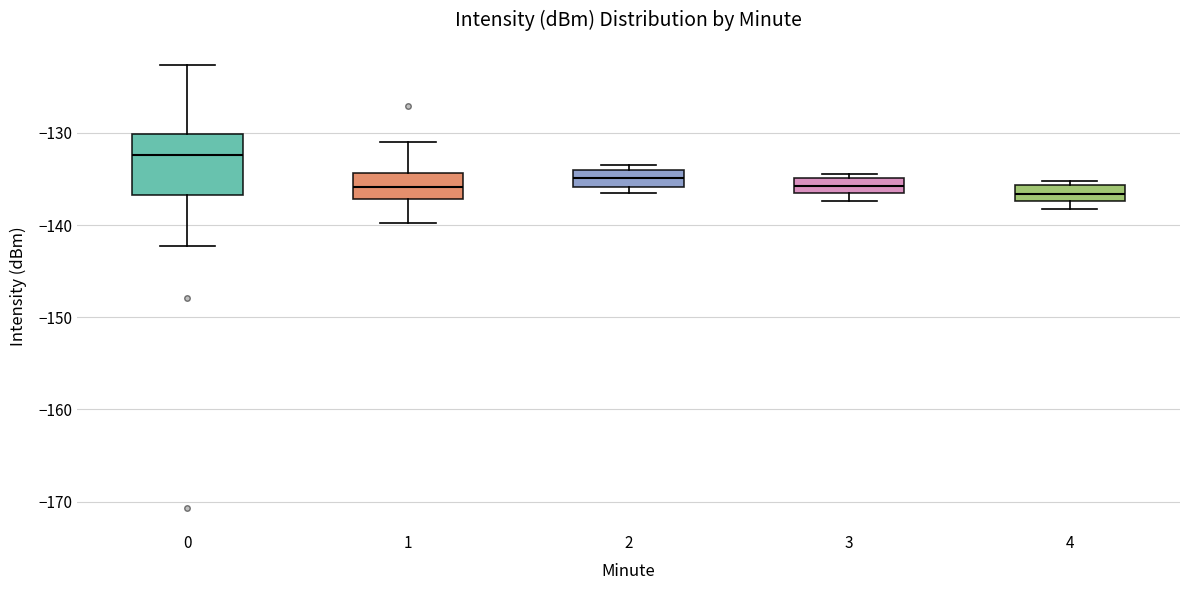

Which box is the tallest, from its lower edge to its upper edge?

0